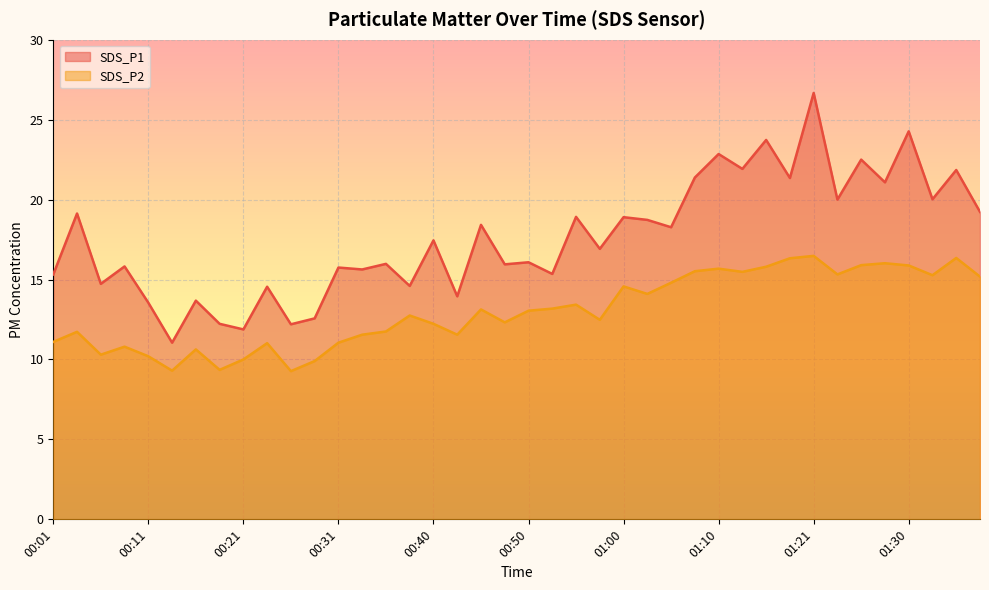

What is the total value across all series at 00:01?

26.4